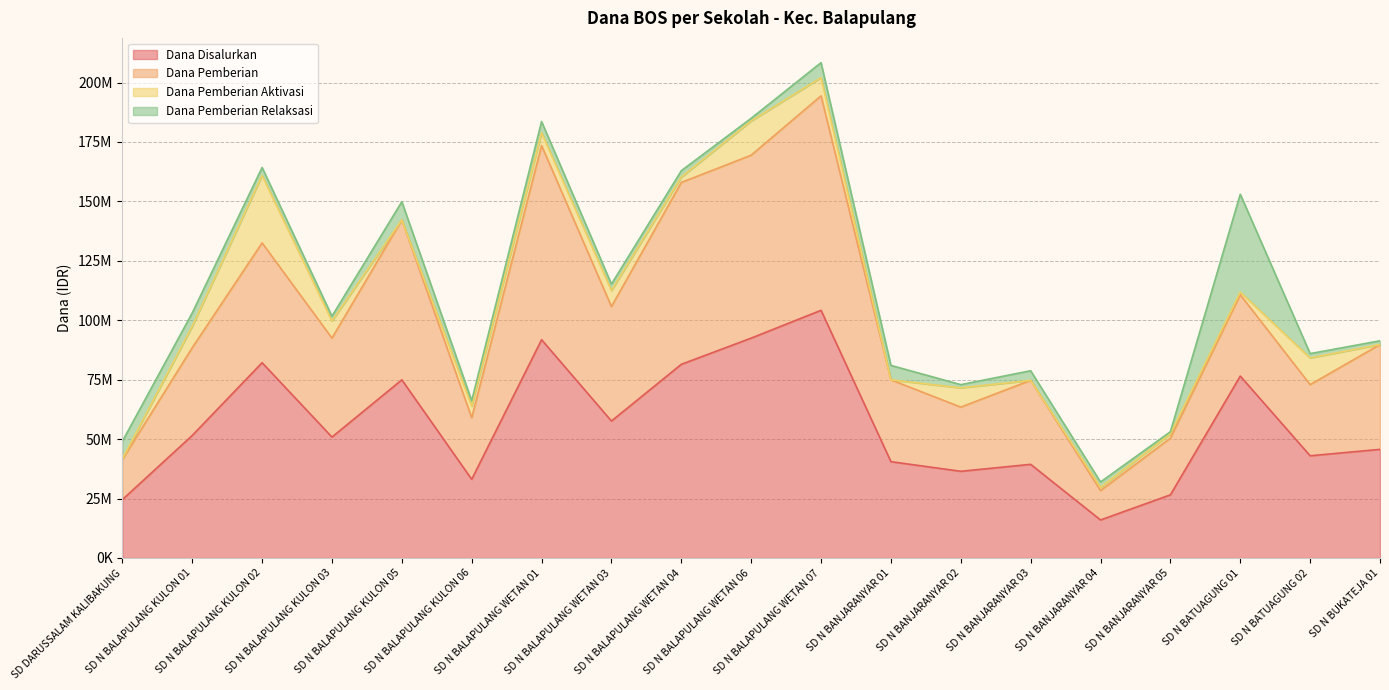

True or false: Dana Disalurkan and Dana Pemberian Aktivasi cross at least once.

False